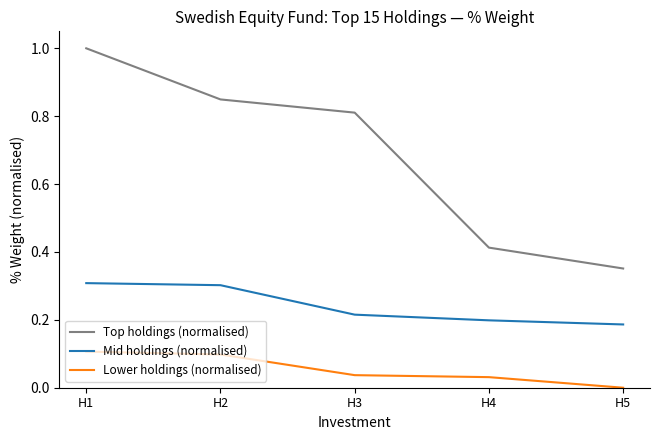

What is the total value across all series at H1?

1.4